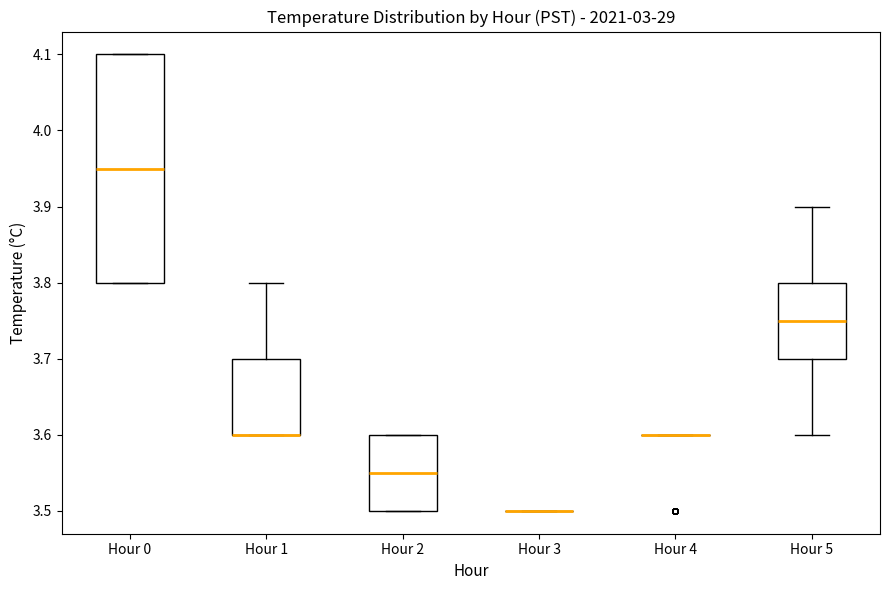

Which box is the tallest, from its lower edge to its upper edge?

Hour 0